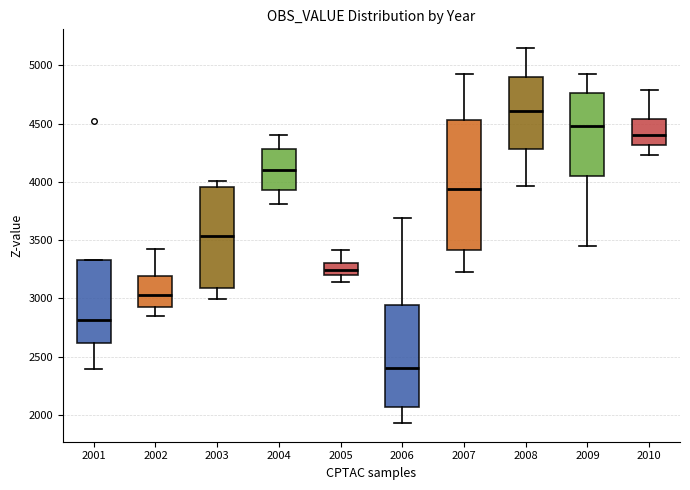

Which box is the tallest, from its lower edge to its upper edge?

2007